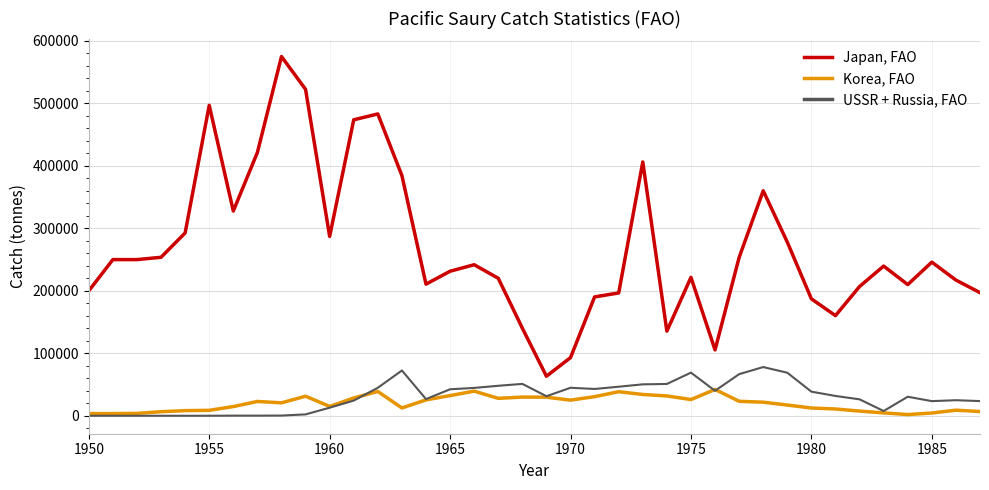

What is the difference between the maximum and minimum values in the Korea, FAO series?

40198